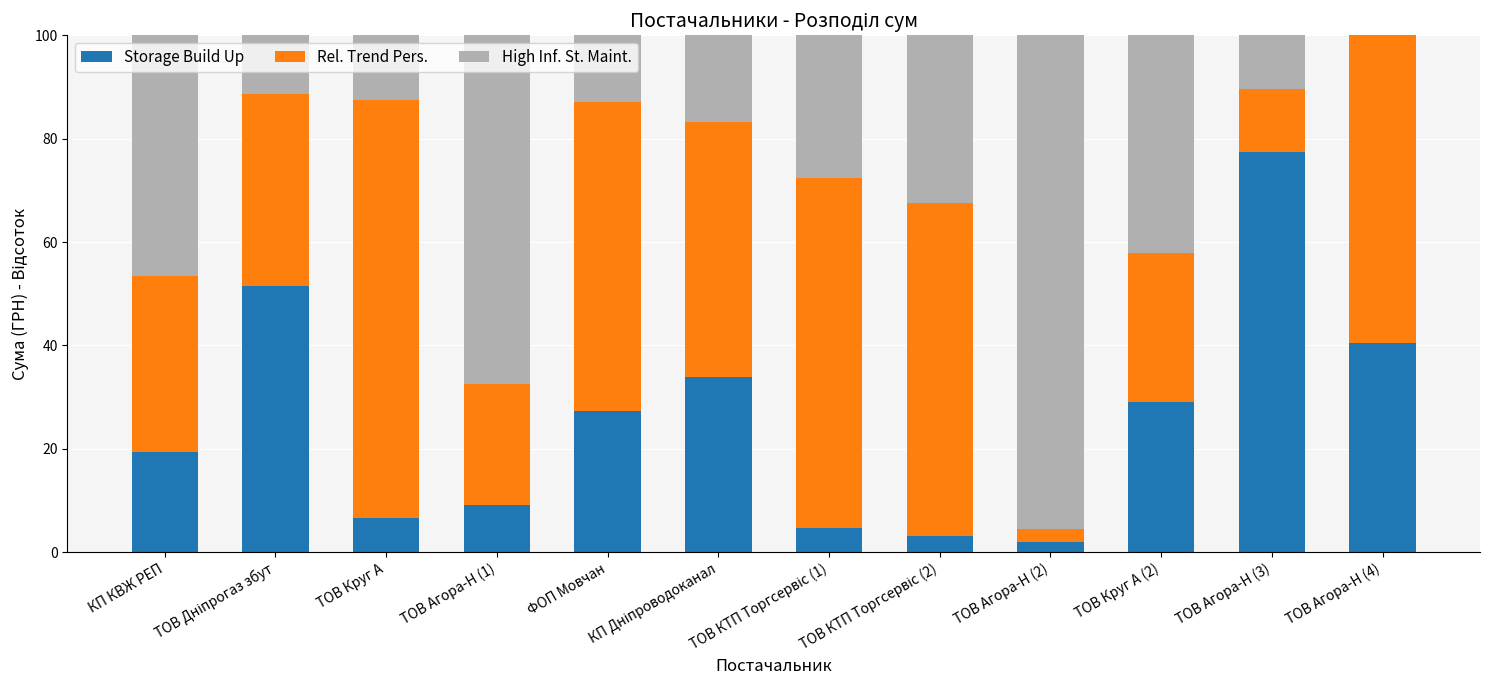

What is the total value across all series at ТОВ Агора-Н (4)?

100.0